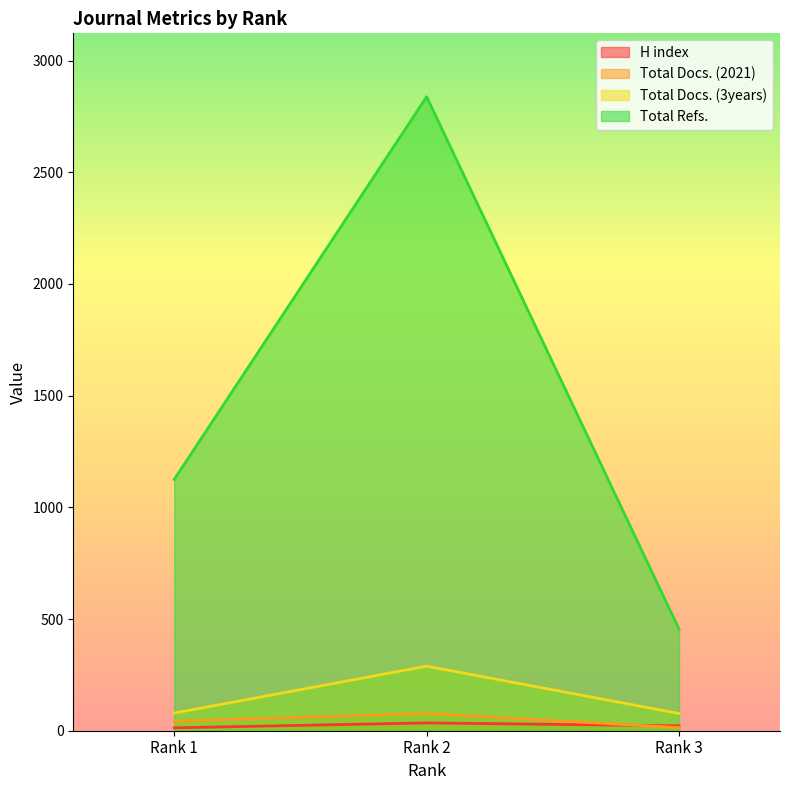

The value of Total Docs. (3years) at Rank 1 is 79. True or false?

True